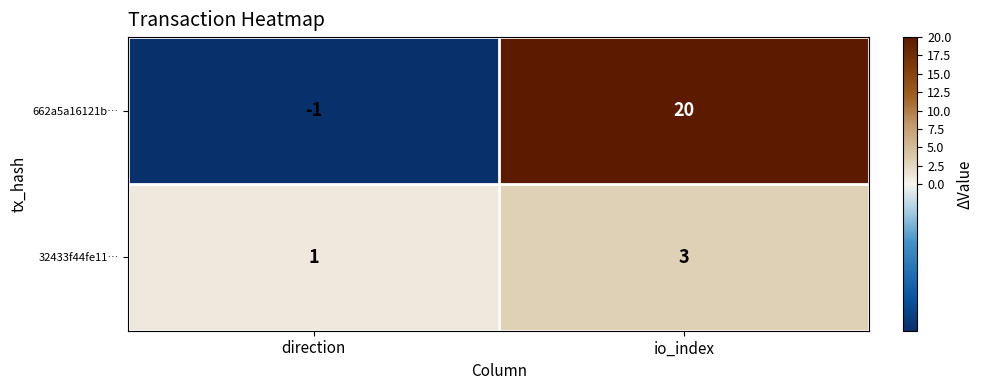

How many data points in 662a5a16121b… are less than 20?

1